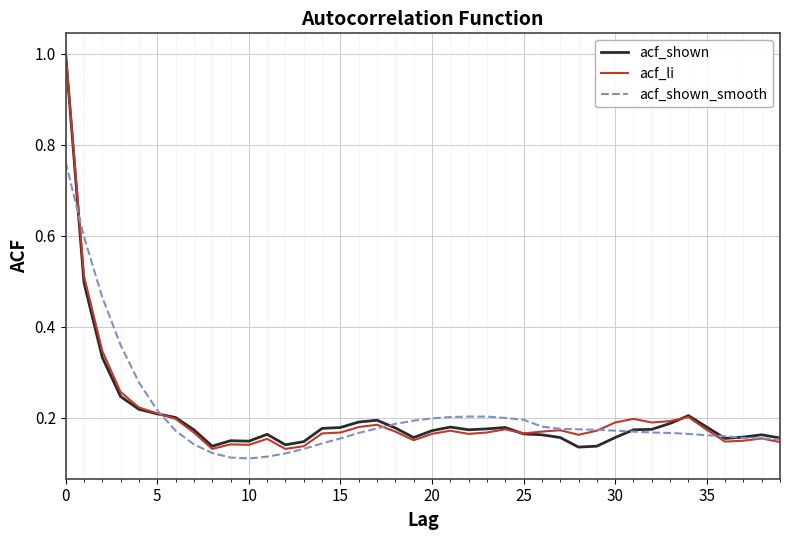

What is the maximum value for acf_li?

1.0